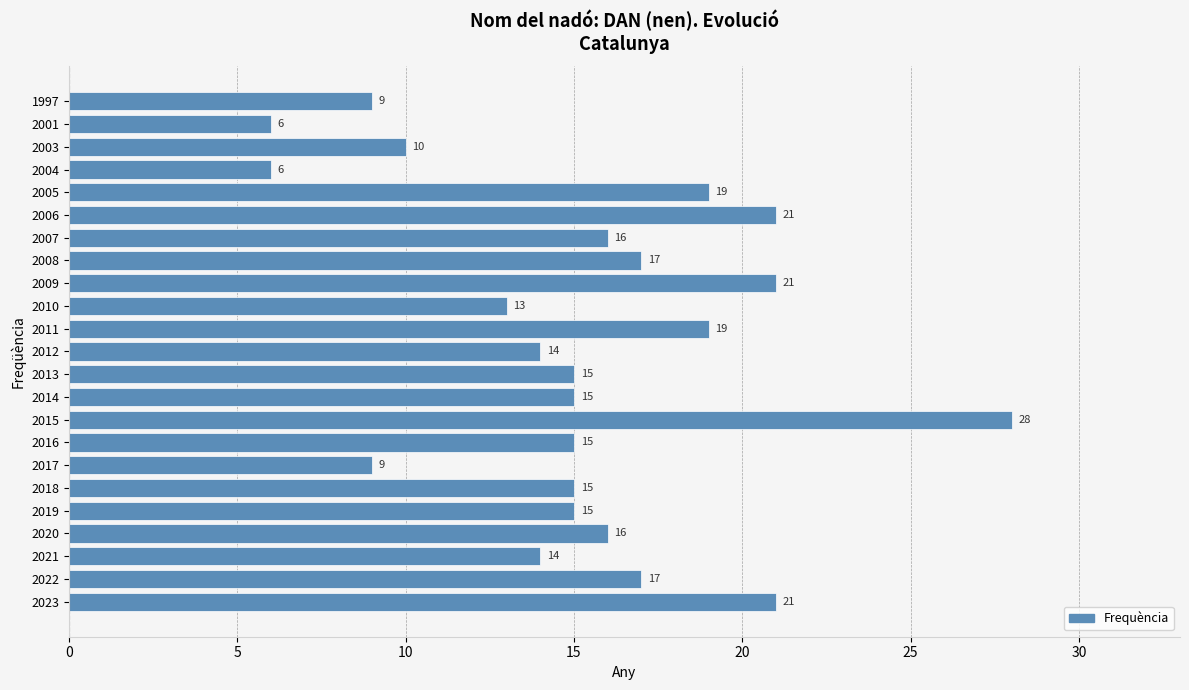

What is the ratio of the value at 2003 to the value at 2009?

0.5